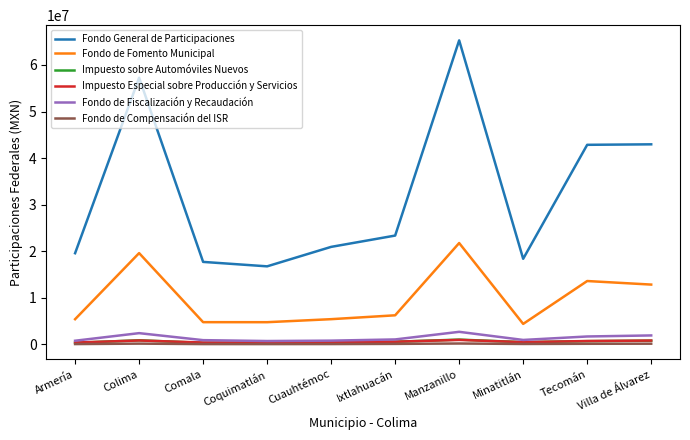

Which series has the largest range (max minus min)?

Fondo General de Participaciones